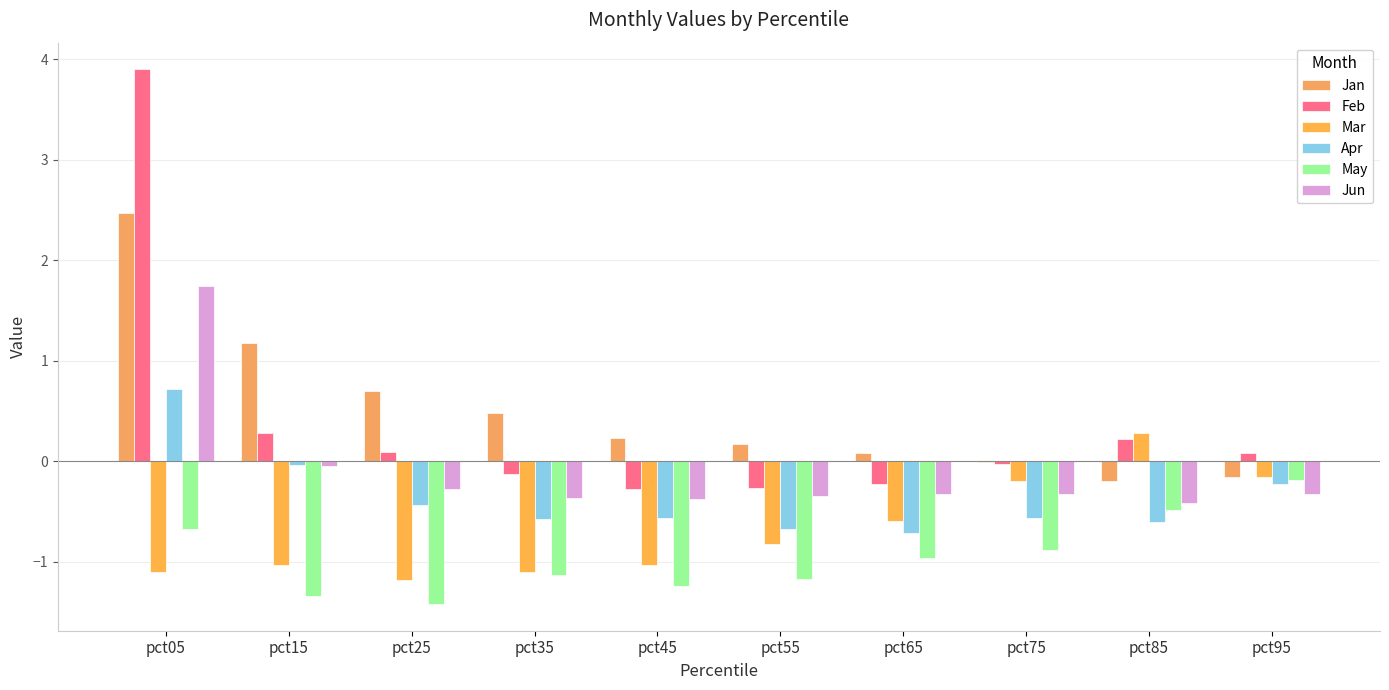

Which label corresponds to the smallest value in the chart?

pct25